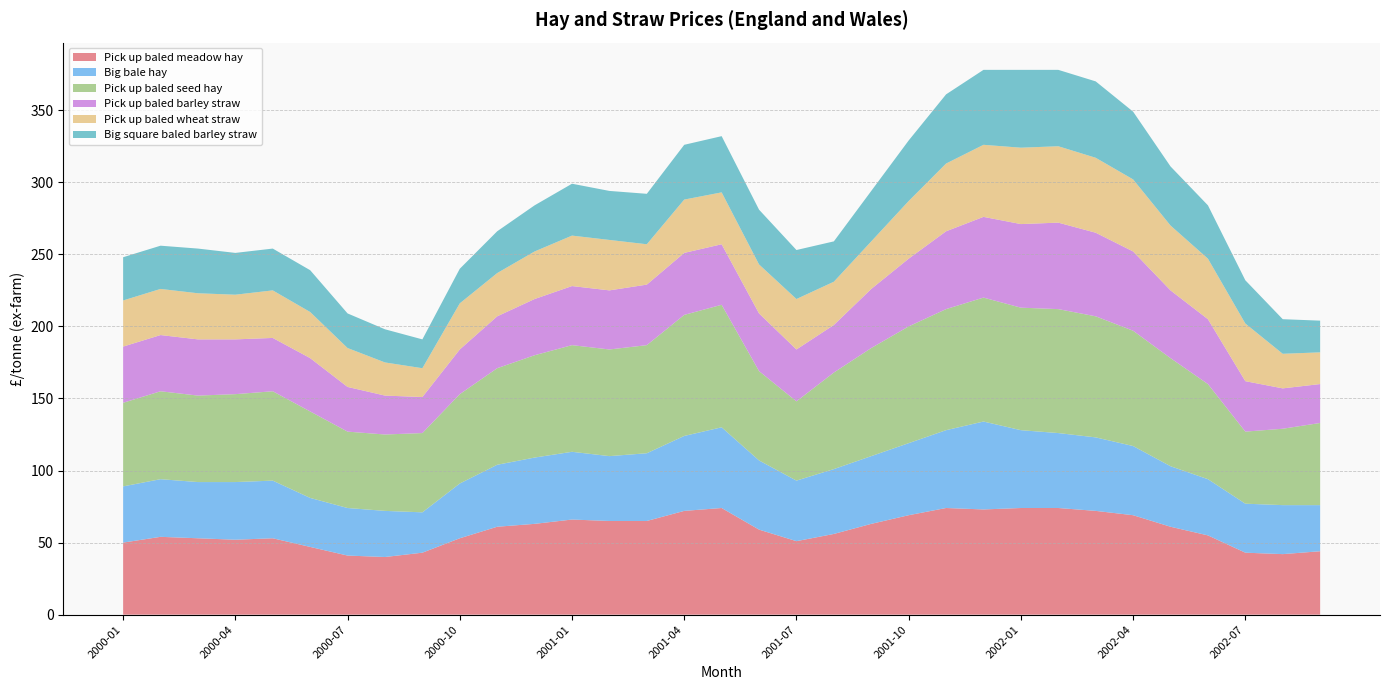

Reading left to right, extract all data points from this chart.

Pick up baled meadow hay: 2000-01=50	2000-02=54	2000-03=53	2000-04=52	2000-05=53	2000-06=47	2000-07=41	2000-08=40	2000-09=43	2000-10=53	2000-11=61	2000-12=63	2001-01=66	2001-02=65	2001-03=65	2001-04=72	2001-05=74	2001-06=59	2001-07=51	2001-08=56	2001-09=63	2001-10=69	2001-11=74	2001-12=73	2002-01=74	2002-02=74	2002-03=72	2002-04=69	2002-05=61	2002-06=55	2002-07=43	2002-08=42	2002-09=44
Big bale hay: 2000-01=39	2000-02=40	2000-03=39	2000-04=40	2000-05=40	2000-06=34	2000-07=33	2000-08=32	2000-09=28	2000-10=38	2000-11=43	2000-12=46	2001-01=47	2001-02=45	2001-03=47	2001-04=52	2001-05=56	2001-06=48	2001-07=42	2001-08=45	2001-09=47	2001-10=50	2001-11=54	2001-12=61	2002-01=54	2002-02=52	2002-03=51	2002-04=48	2002-05=42	2002-06=39	2002-07=34	2002-08=34	2002-09=32
Pick up baled seed hay: 2000-01=58	2000-02=61	2000-03=60	2000-04=61	2000-05=62	2000-06=60	2000-07=53	2000-08=53	2000-09=55	2000-10=62	2000-11=67	2000-12=71	2001-01=74	2001-02=74	2001-03=75	2001-04=84	2001-05=85	2001-06=62	2001-07=55	2001-08=67	2001-09=75	2001-10=81	2001-11=84	2001-12=86	2002-01=85	2002-02=86	2002-03=84	2002-04=80	2002-05=75	2002-06=66	2002-07=50	2002-08=53	2002-09=57
Pick up baled barley straw: 2000-01=39	2000-02=39	2000-03=39	2000-04=38	2000-05=37	2000-06=37	2000-07=31	2000-08=27	2000-09=25	2000-10=31	2000-11=36	2000-12=39	2001-01=41	2001-02=41	2001-03=42	2001-04=43	2001-05=42	2001-06=40	2001-07=36	2001-08=33	2001-09=41	2001-10=47	2001-11=54	2001-12=56	2002-01=58	2002-02=60	2002-03=58	2002-04=55	2002-05=47	2002-06=45	2002-07=35	2002-08=28	2002-09=27
Pick up baled wheat straw: 2000-01=32	2000-02=32	2000-03=32	2000-04=31	2000-05=33	2000-06=32	2000-07=27	2000-08=23	2000-09=20	2000-10=32	2000-11=30	2000-12=33	2001-01=35	2001-02=35	2001-03=28	2001-04=37	2001-05=36	2001-06=34	2001-07=35	2001-08=30	2001-09=33	2001-10=40	2001-11=47	2001-12=50	2002-01=53	2002-02=53	2002-03=52	2002-04=50	2002-05=45	2002-06=42	2002-07=40	2002-08=24	2002-09=22
Big square baled barley straw: 2000-01=30	2000-02=30	2000-03=31	2000-04=29	2000-05=29	2000-06=29	2000-07=24	2000-08=23	2000-09=20	2000-10=24	2000-11=29	2000-12=32	2001-01=36	2001-02=34	2001-03=35	2001-04=38	2001-05=39	2001-06=38	2001-07=34	2001-08=28	2001-09=35	2001-10=42	2001-11=48	2001-12=52	2002-01=54	2002-02=53	2002-03=53	2002-04=47	2002-05=41	2002-06=37	2002-07=30	2002-08=24	2002-09=22